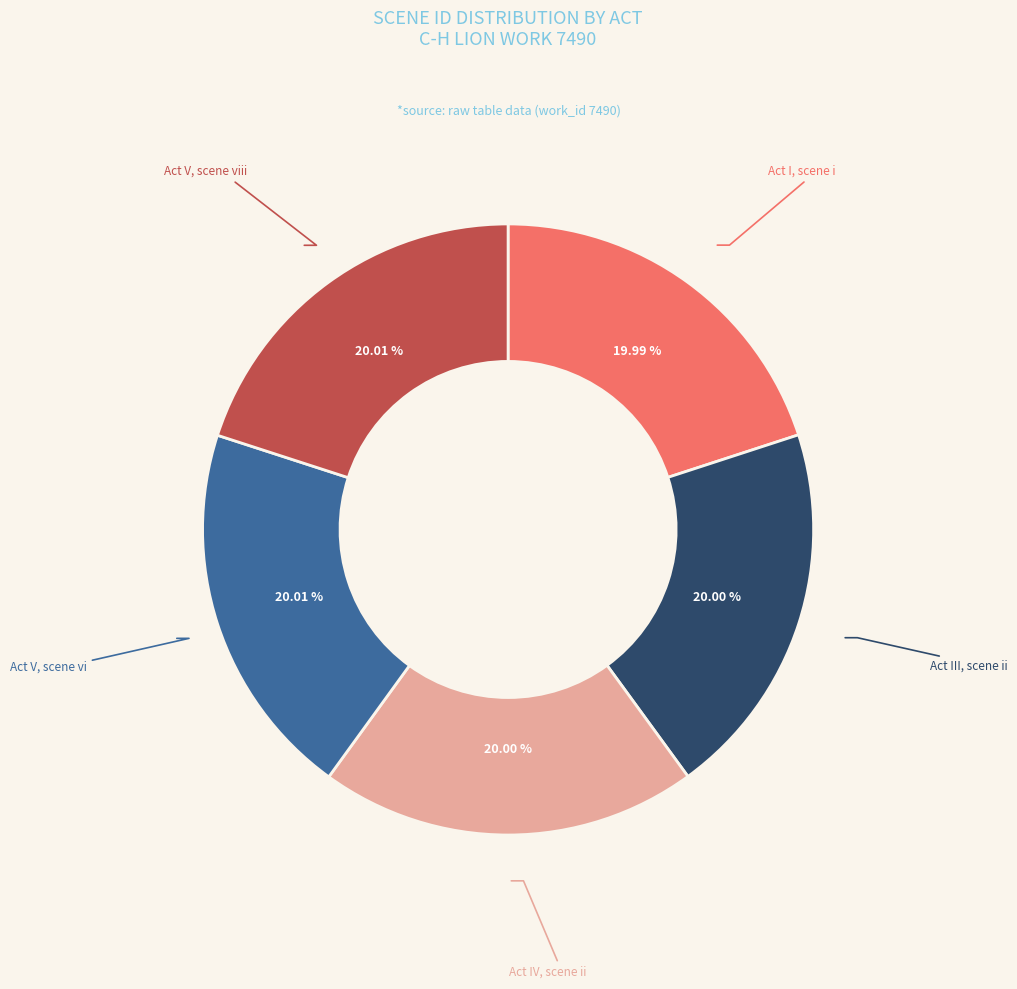

Is there a majority slice in this chart?

No